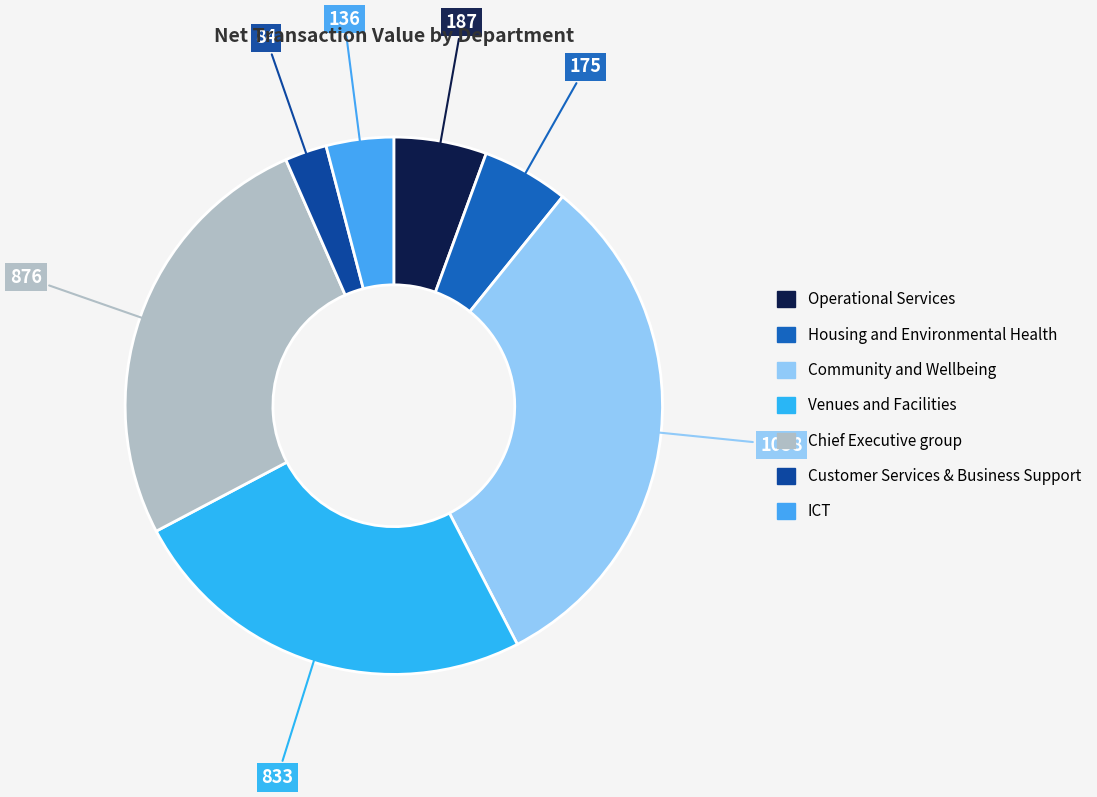

To the nearest percent, what is the difference between the largest and smallest slice percentages?

29%